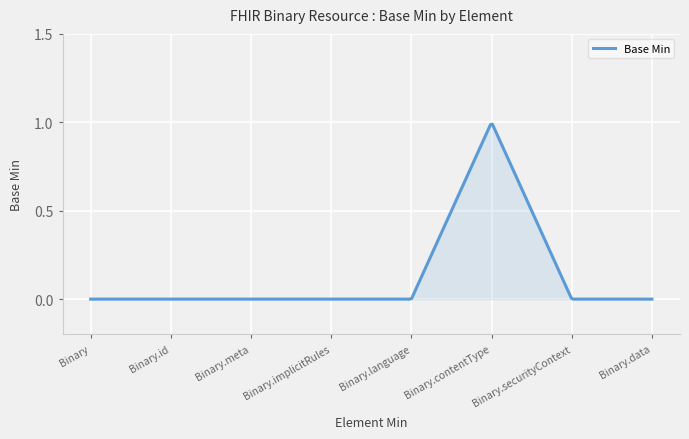

At which category does the chart reach its minimum across all series?

Binary